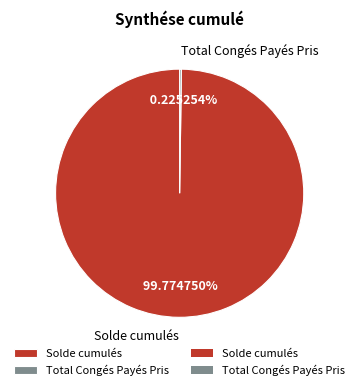

Which slice is the largest?

Solde cumulés